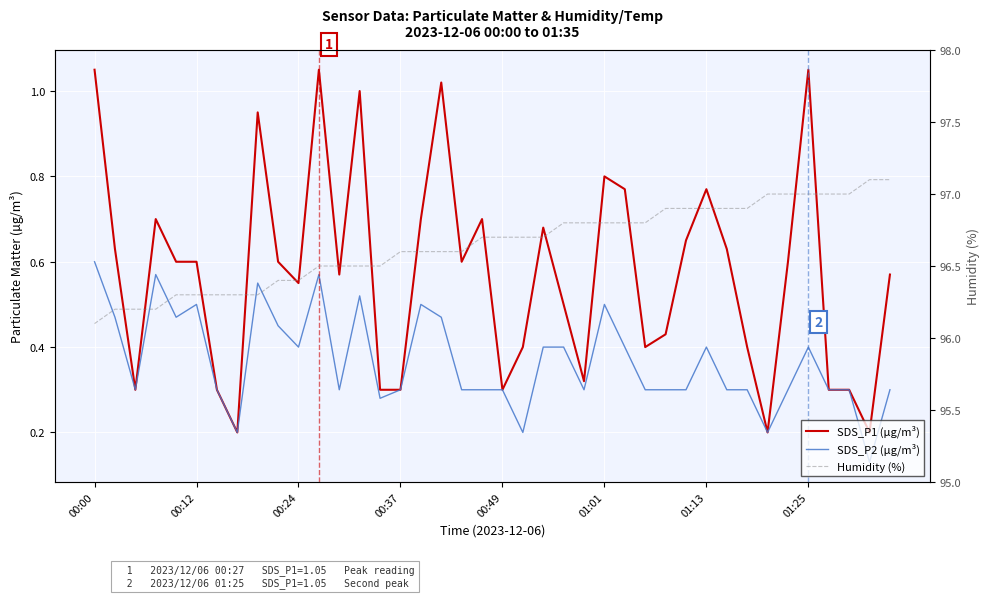

Which series has the widest spread of values?

Humidity (%)